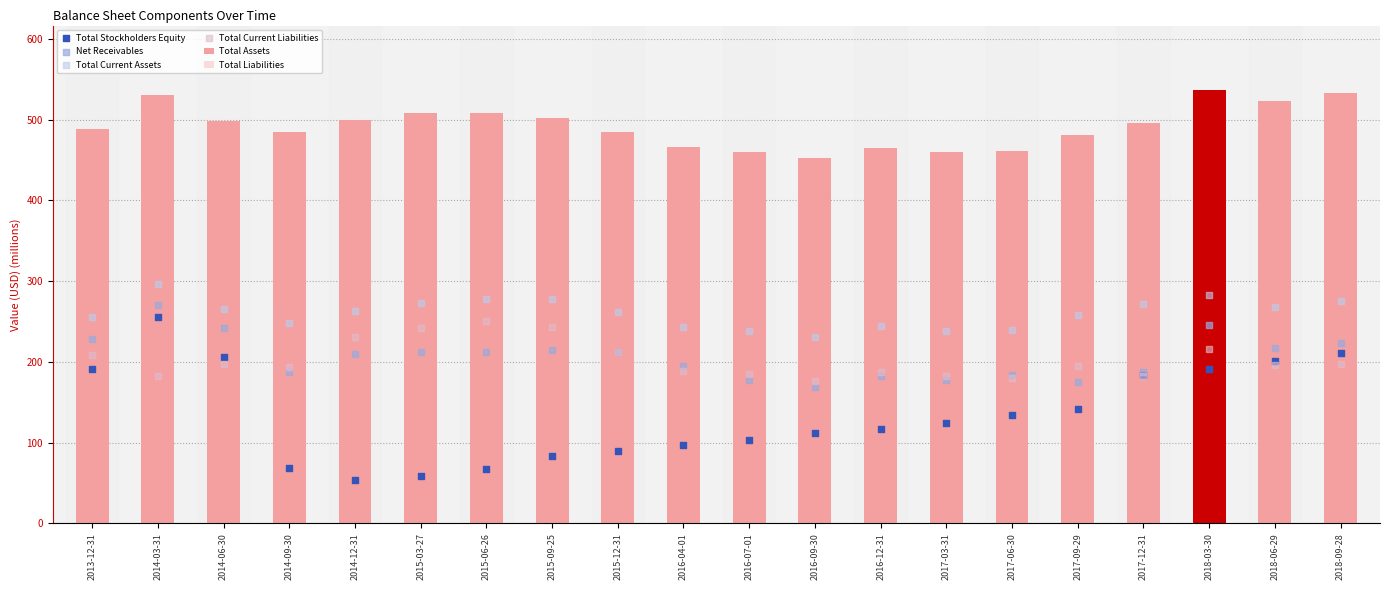

Which series has the largest Y range (max minus min)?

Total Stockholders Equity